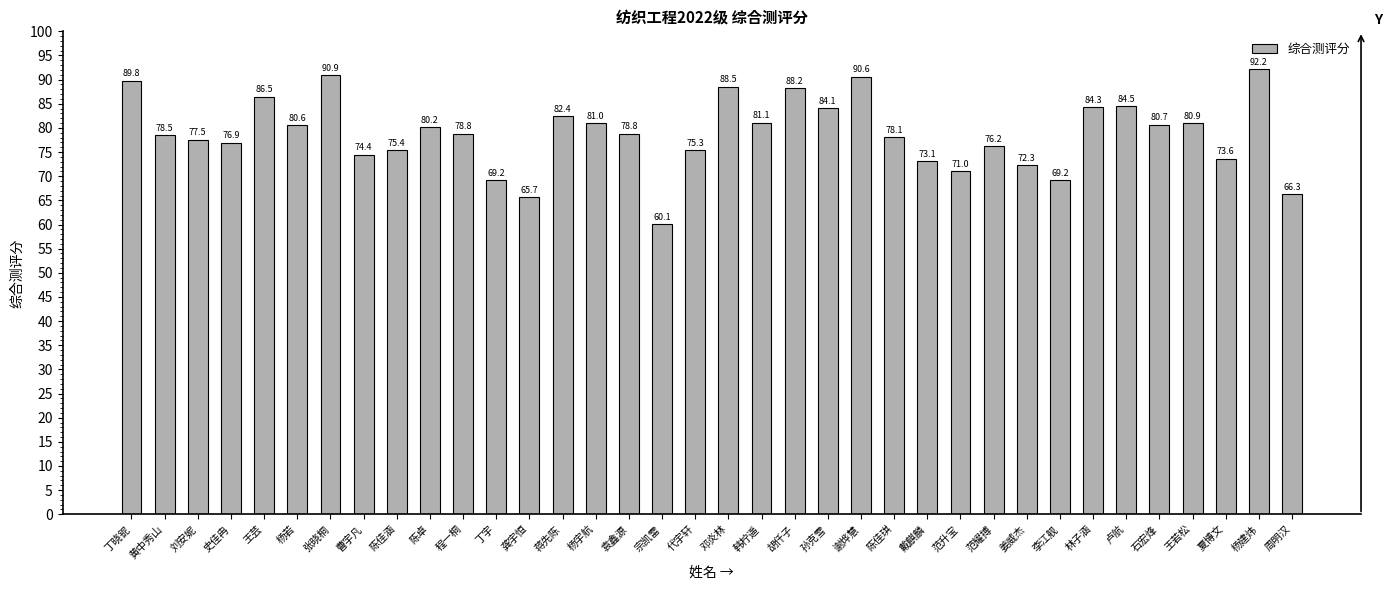

What is the ratio of the value at 姜威杰 to the value at 代宇轩?

1.0